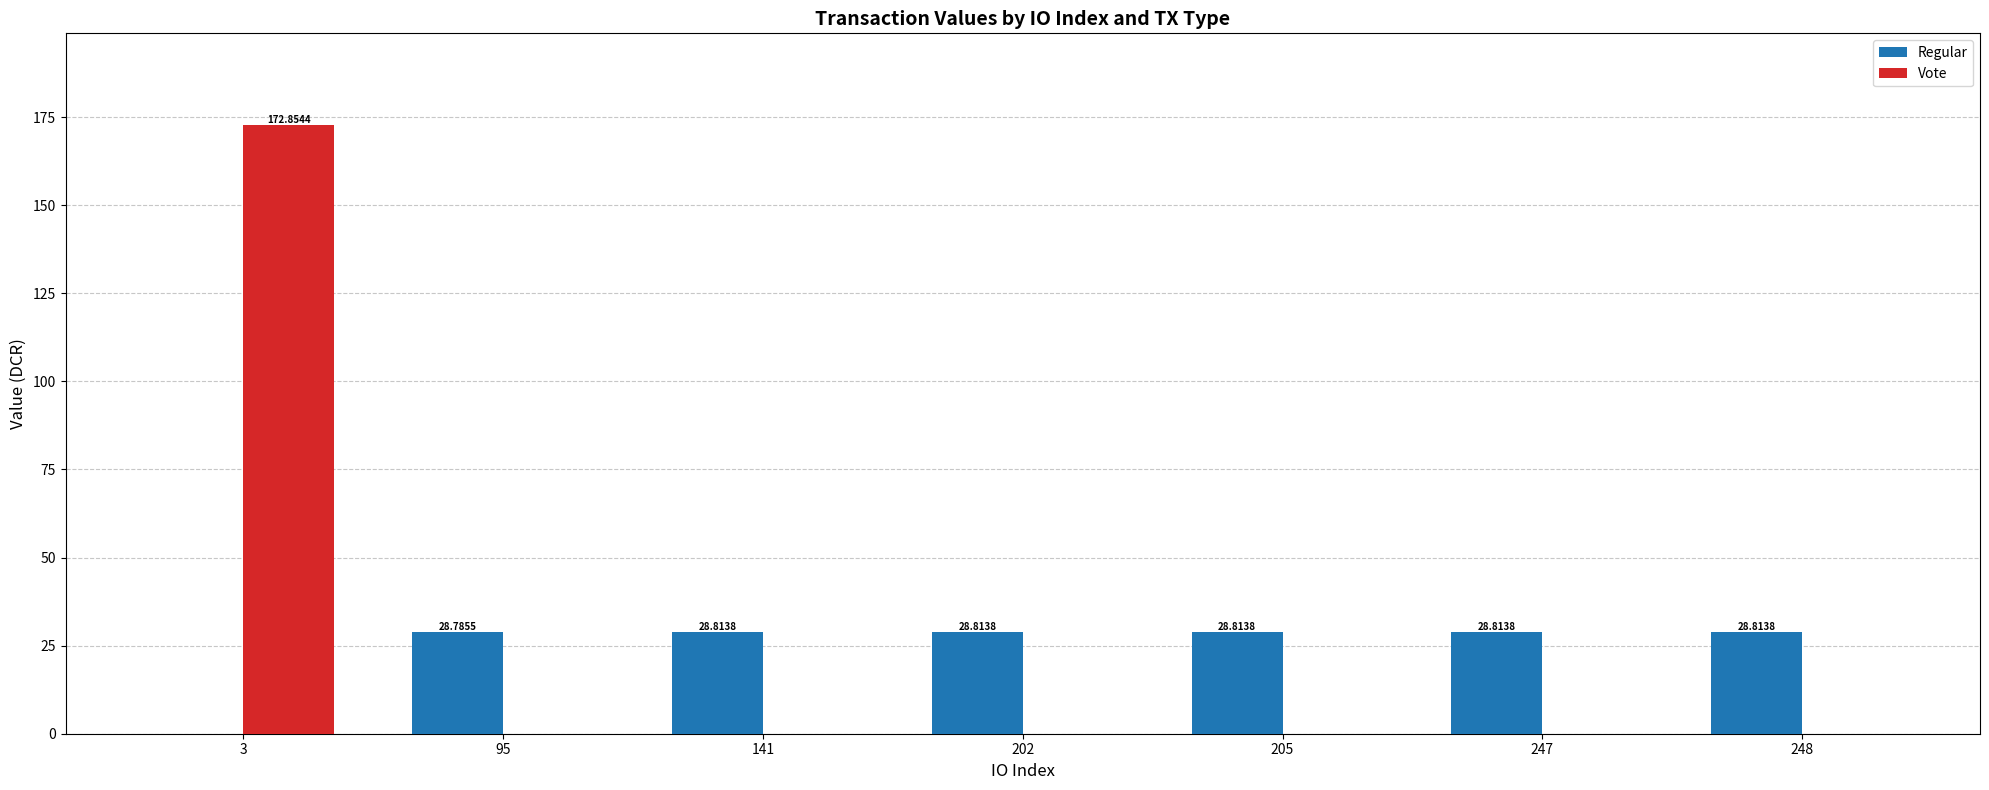

Reading left to right, transcribe all the data shown in this chart.

Regular: 3=0.0	95=28.8	141=28.8	202=28.8	205=28.8	247=28.8	248=28.8
Vote: 3=172.9	95=0.0	141=0.0	202=0.0	205=0.0	247=0.0	248=0.0